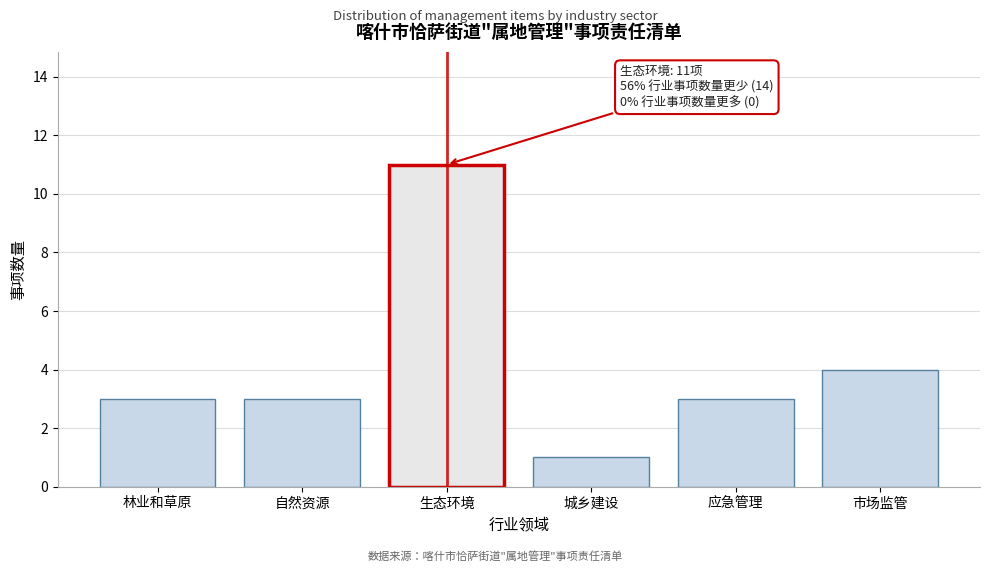

Reading left to right, extract all data points from this chart.

3	3	11	1	3	4